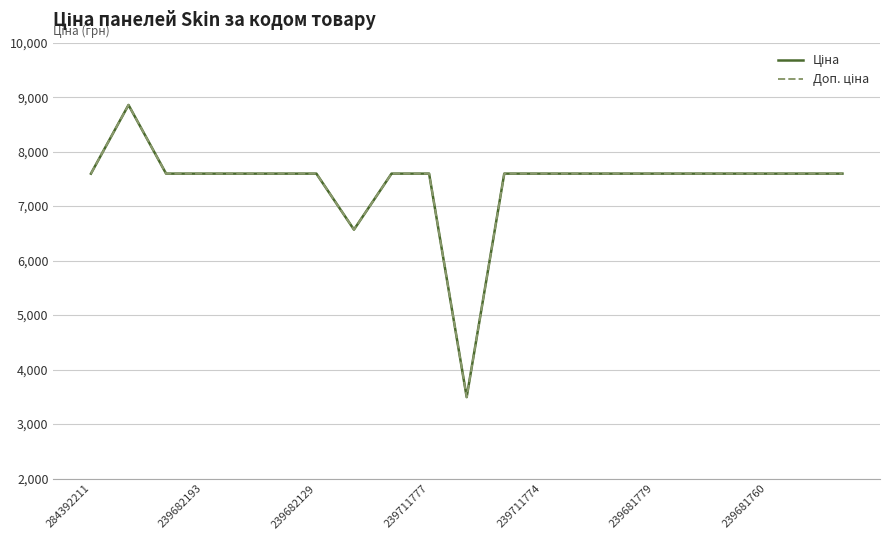

Rank the series by their average value, from highest to lowest.

Ціна, Доп. ціна